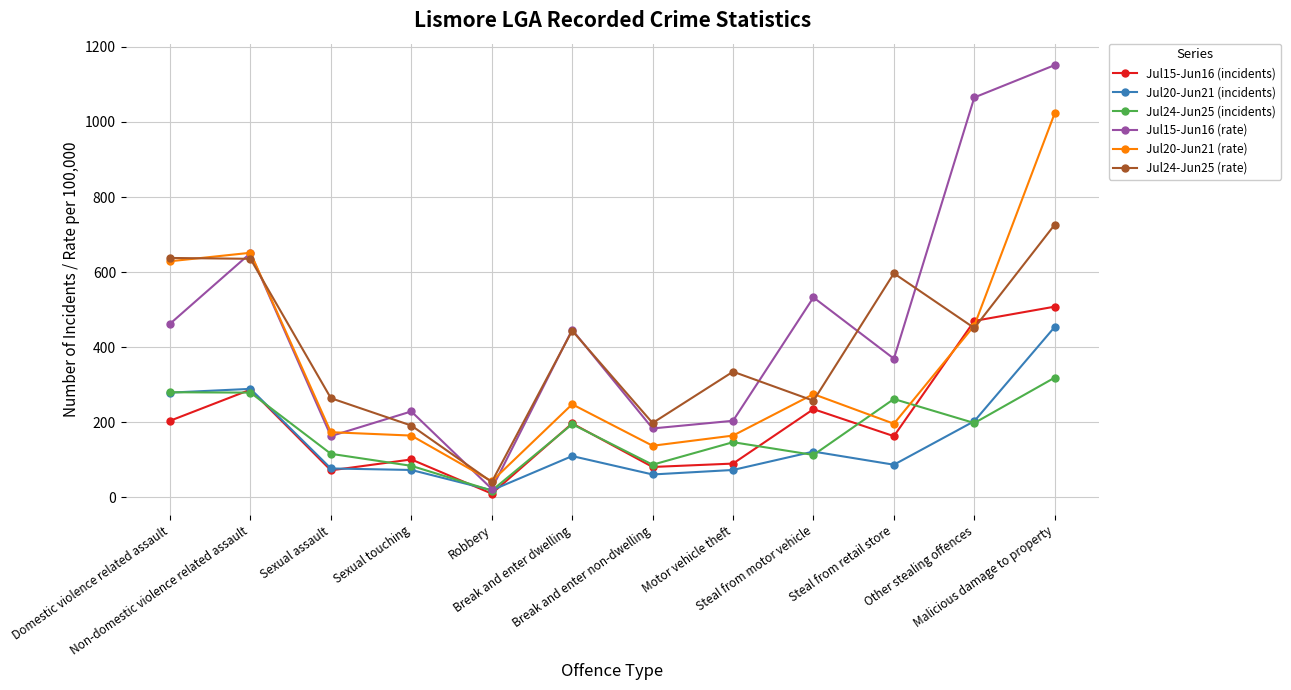

Read the Jul20-Jun21 (rate) value at Domestic violence related assault.

628.9